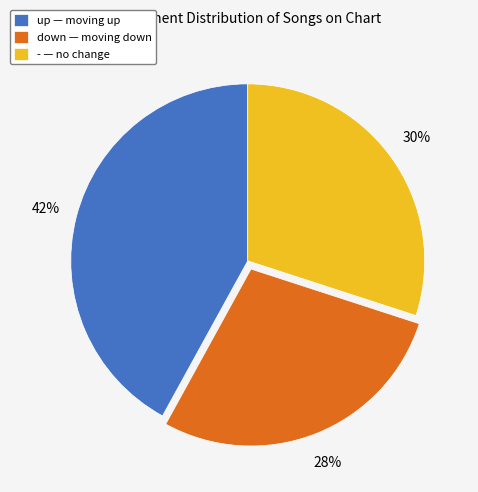

Do down and up together represent more than half of the pie?

Yes